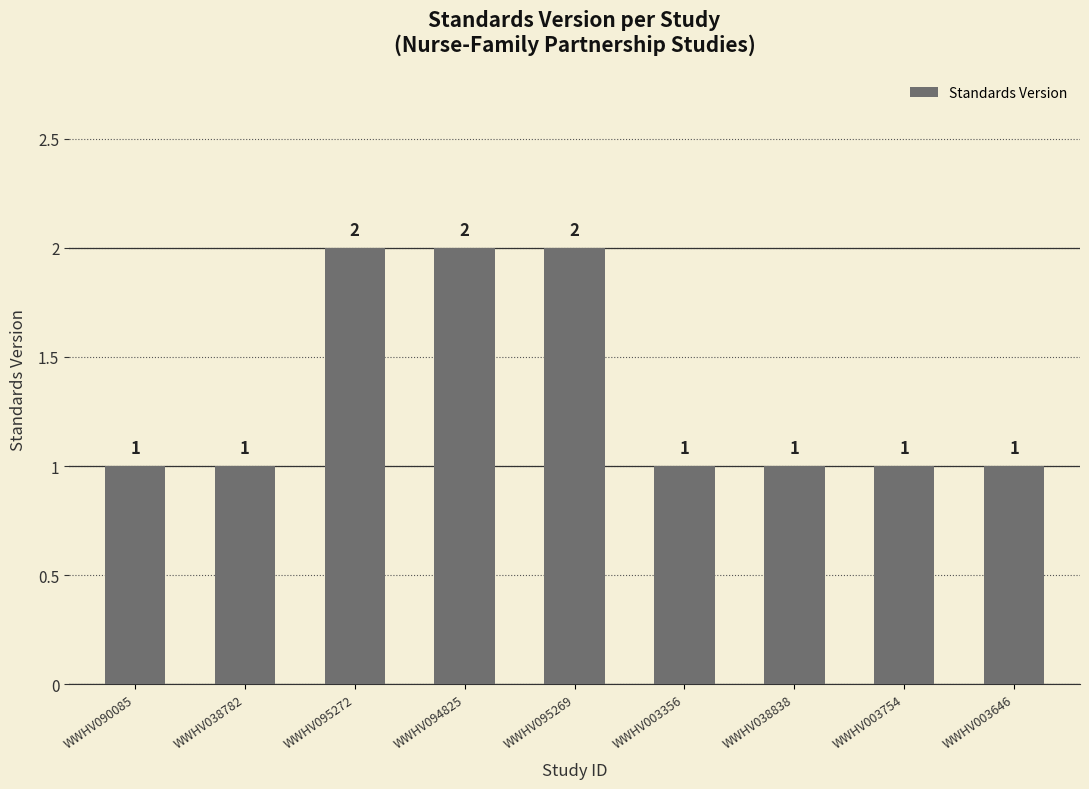

Does the chart contain any negative values?

No